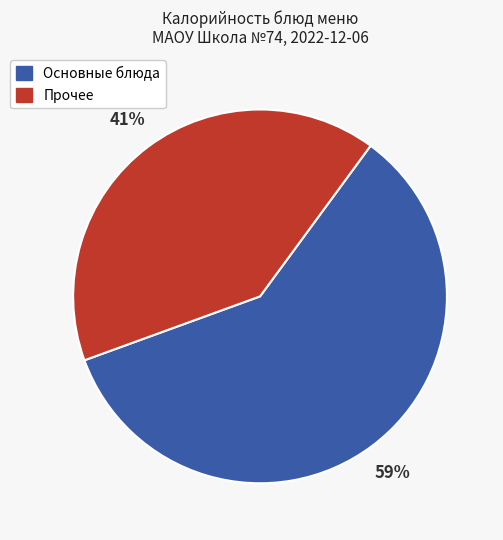

To the nearest percent, what is the average slice percentage?

50%